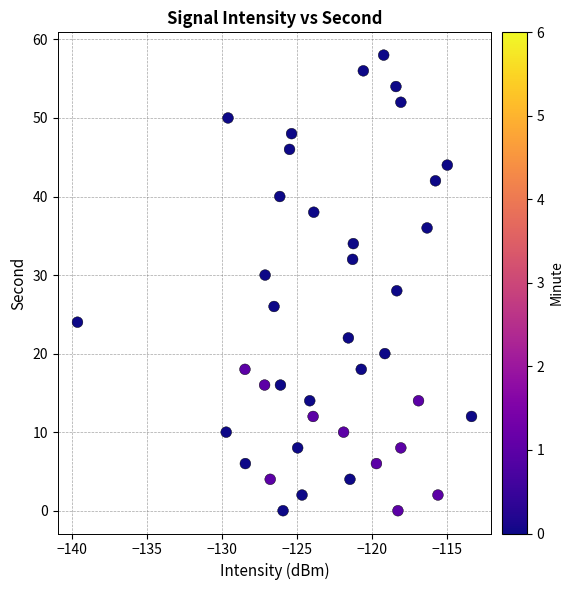

What is the range of Y values (max minus min)?

58